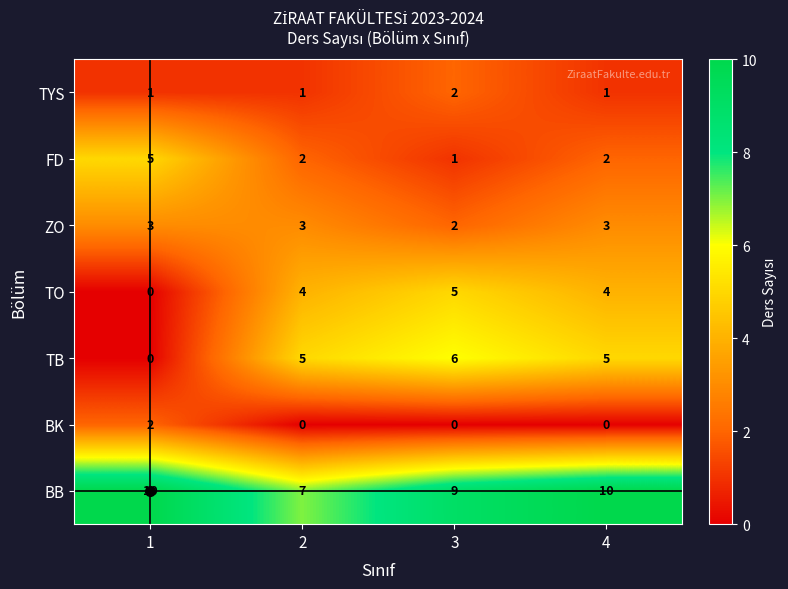

The BB series shows 4 at 2. True or false?

False